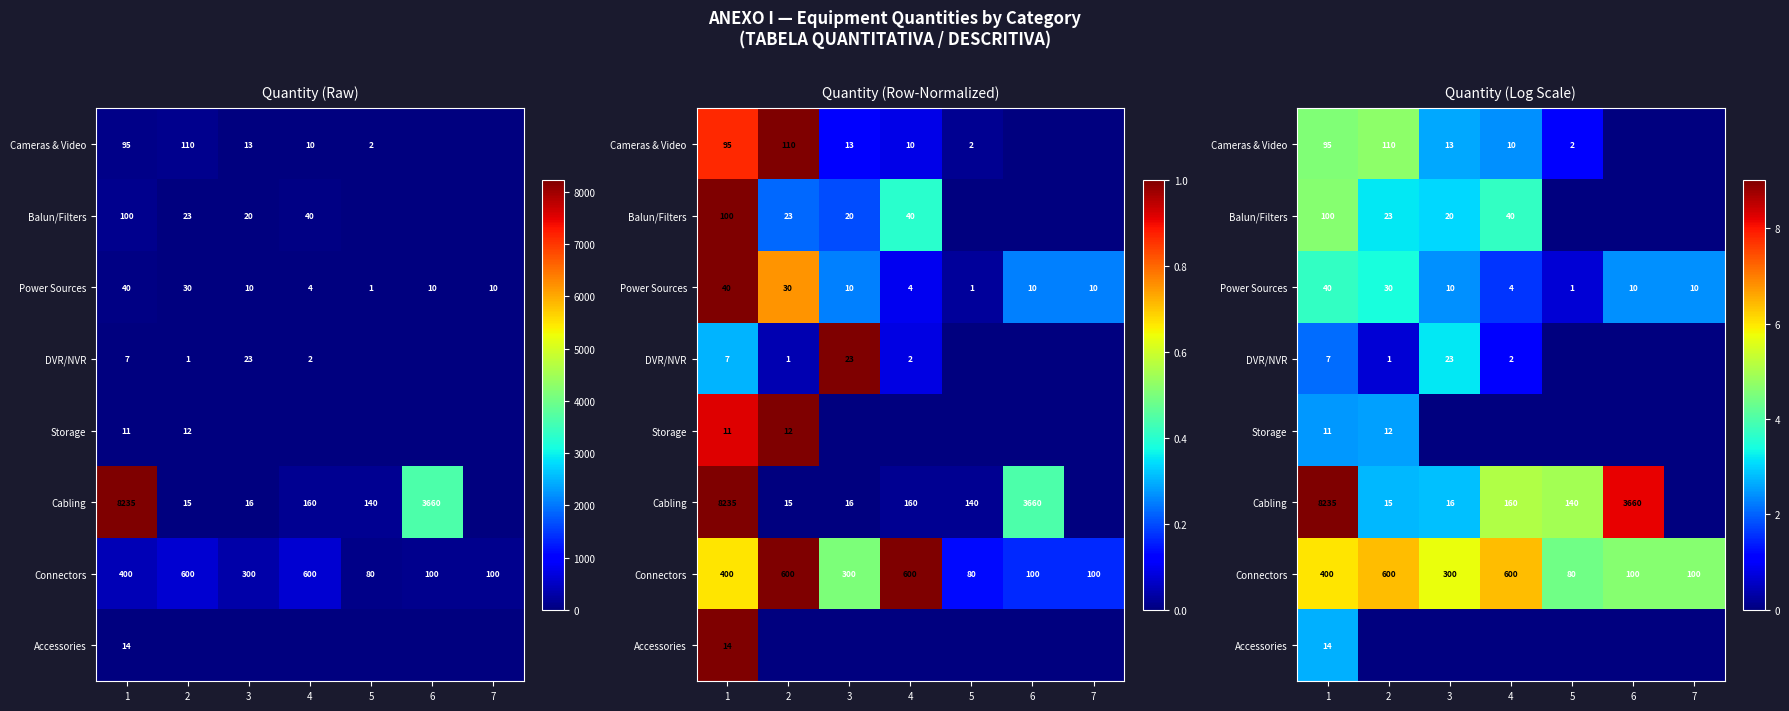

Count the number of data series in this chart.

8